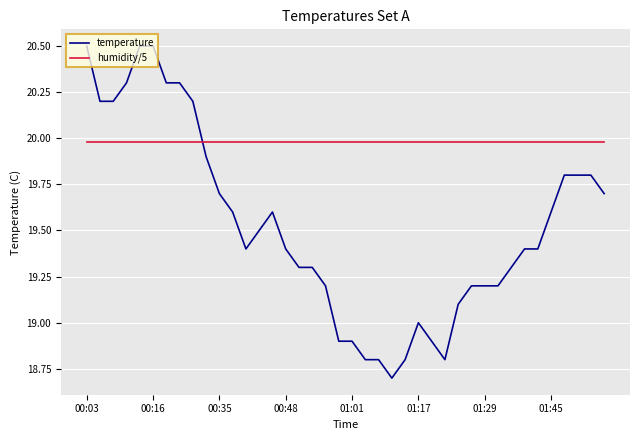

Count the number of data series in this chart.

2